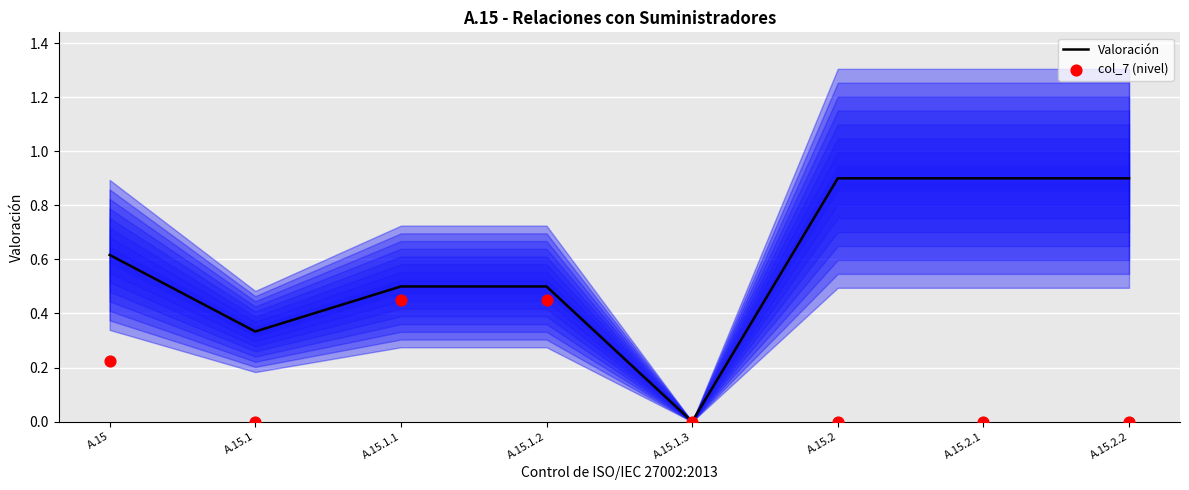

Which series has the widest spread of Y values?

Valoración